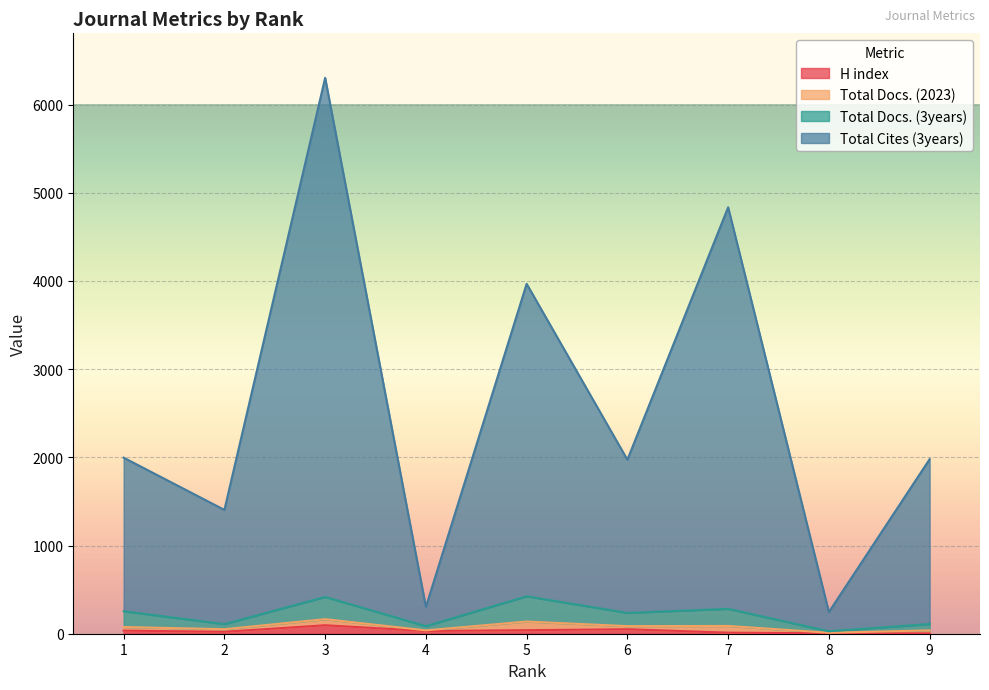

The Total Docs. (3years) series shows 110 at 9. True or false?

True